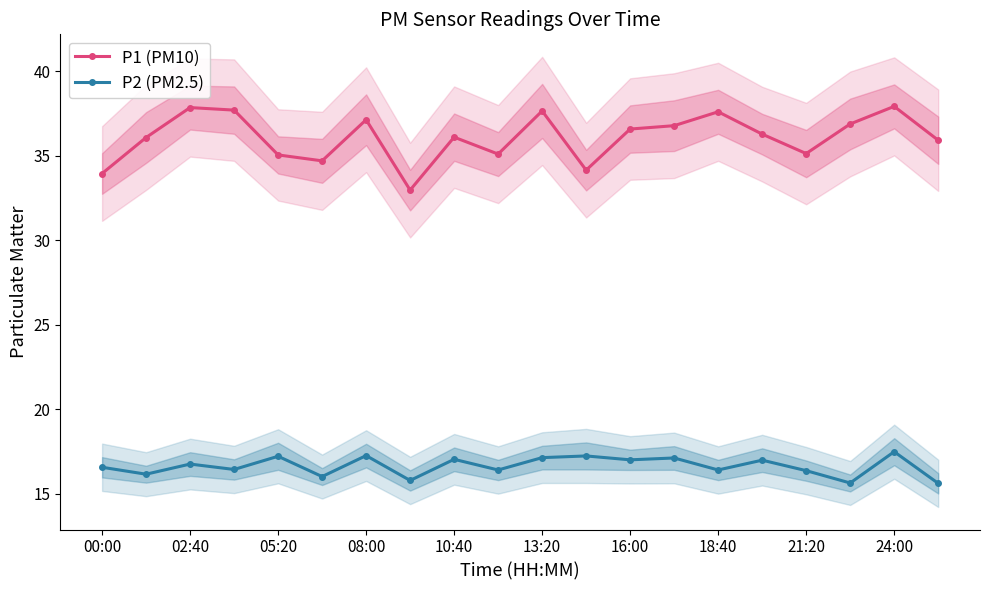

Rank the series by their maximum value, from highest to lowest.

P1 (PM10), P2 (PM2.5)